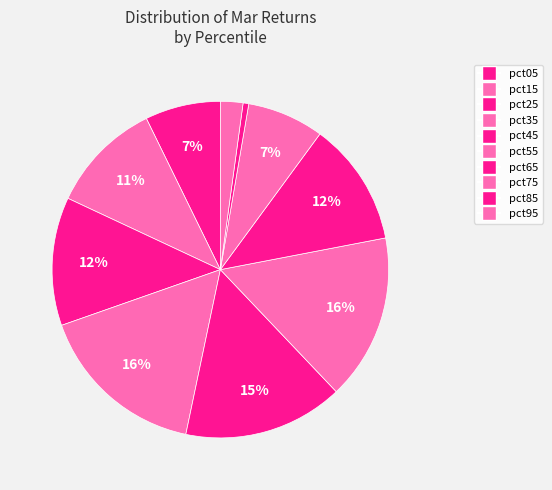

Count the number of slices in the pie.

10